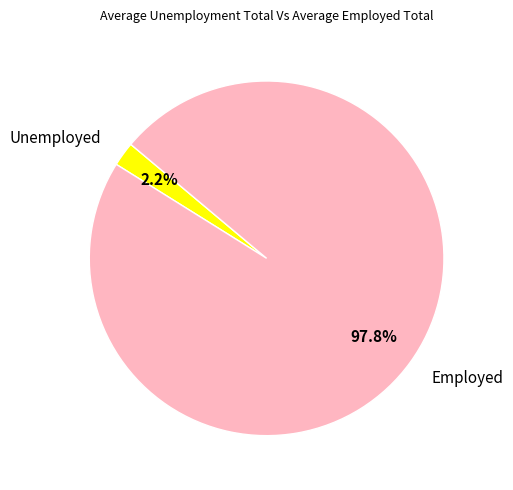

Count the number of slices in the pie.

2